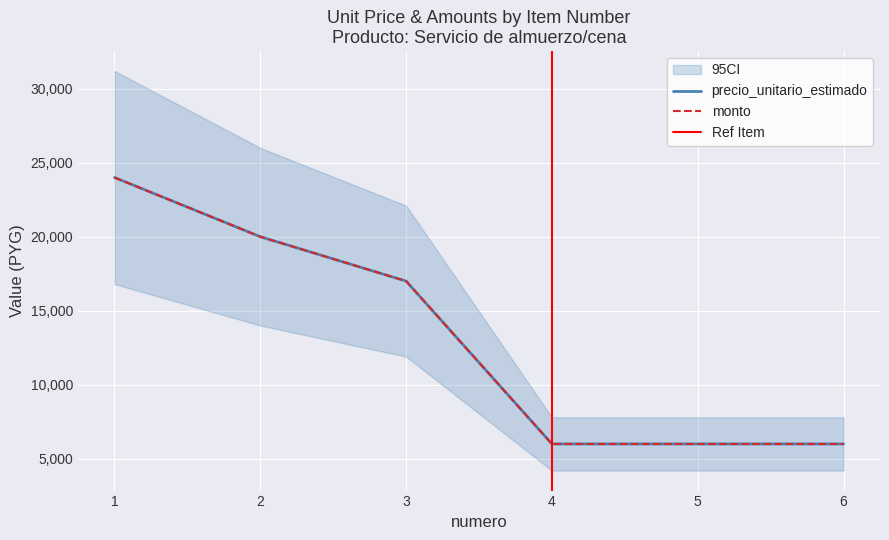

True or false: precio_unitario_estimado and monto_minimo intersect in this chart.

False